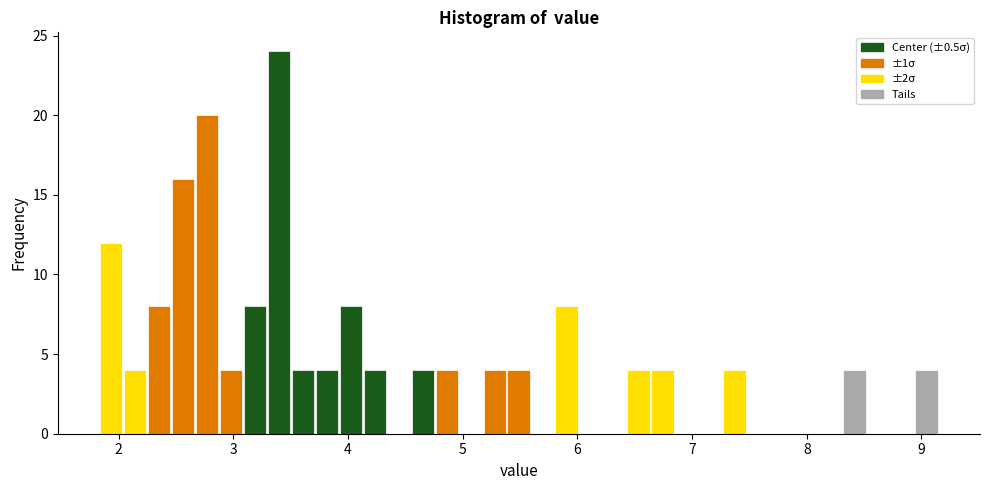

Around what value on the x-axis is the tallest bar? Give the approximate position of its centre, as read against the axis.

3.4